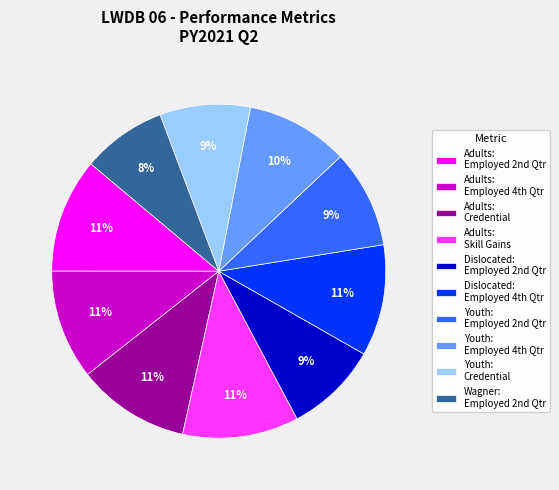

Is there a majority slice in this chart?

No